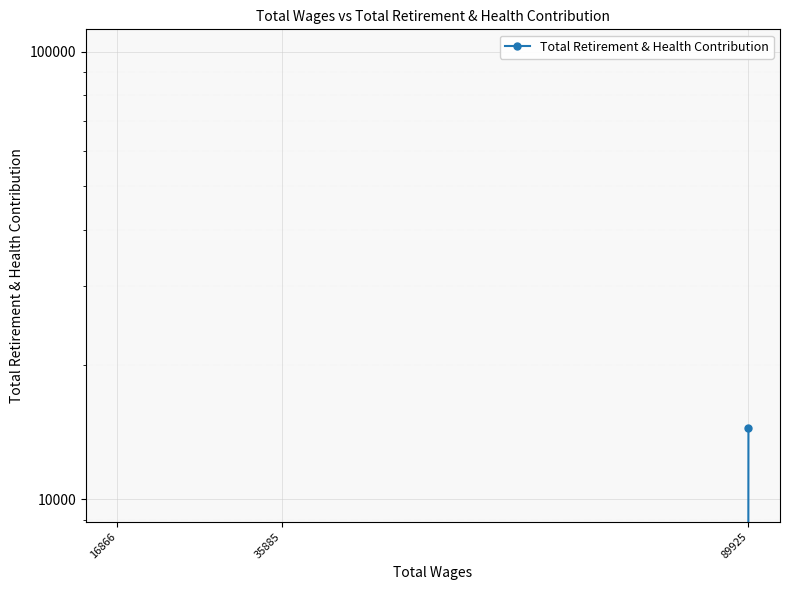

What is the change in value from 89925 to 16866?

-14444